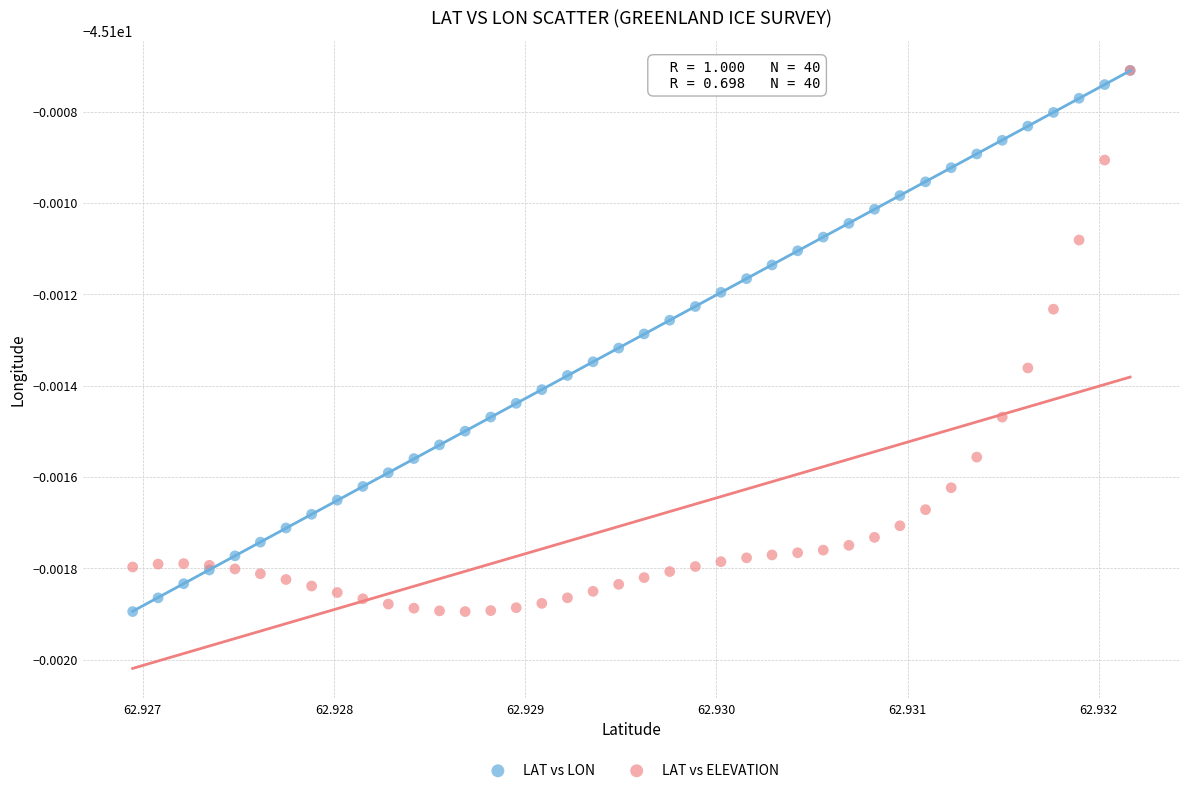

What are all the series names shown in the legend?

LAT vs LON, LAT vs ELEVATION